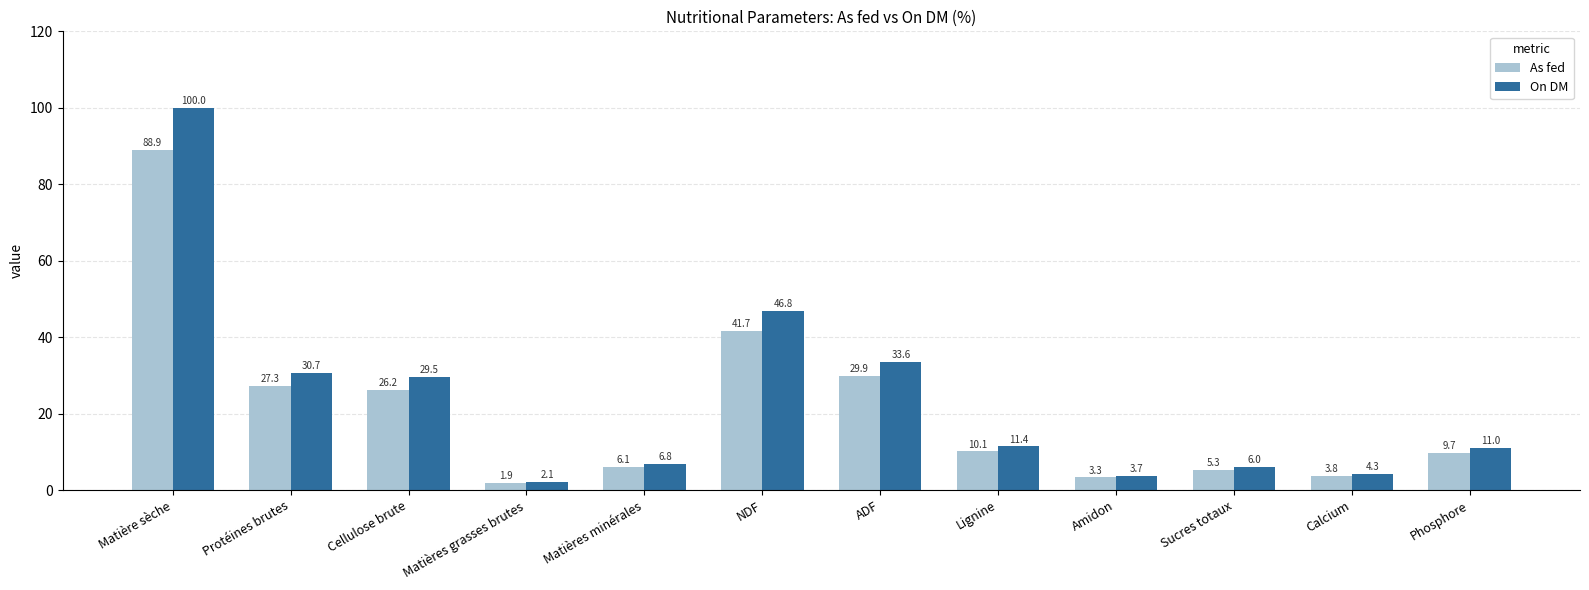

What is the difference between the As fed values at Phosphore and NDF?

32.0